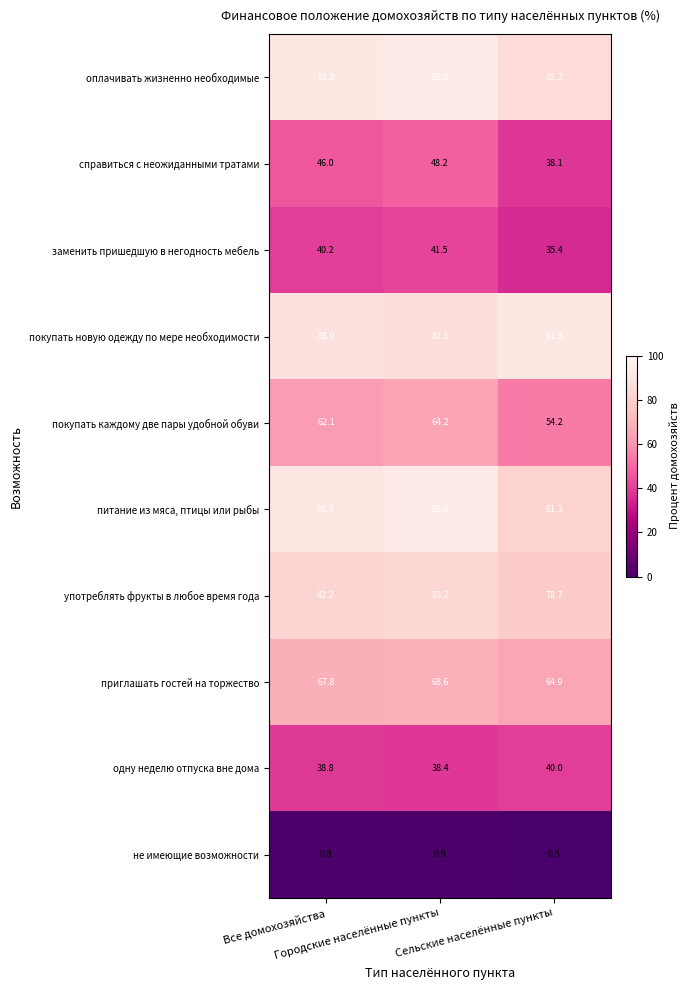

What is the difference between the maximum and second lowest values in the заменить пришедшую в негодность мебель series?

1.3